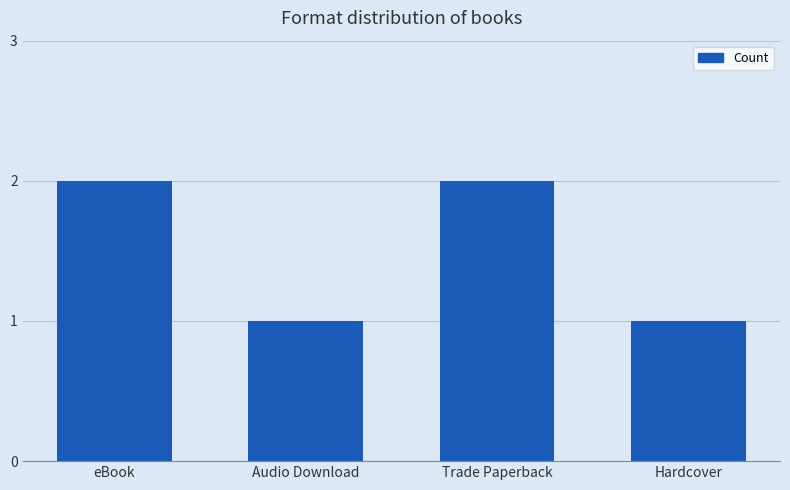

How many categories are shown in the chart?

4